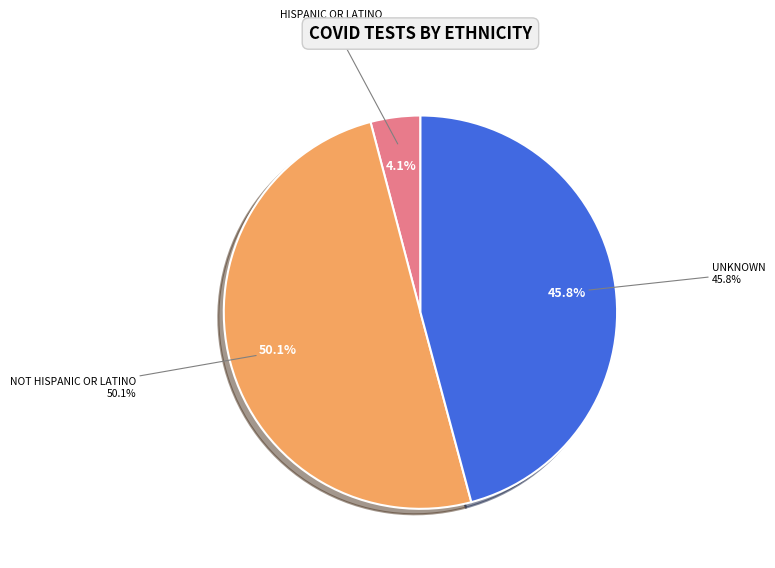

How many slices are in this pie chart?

3